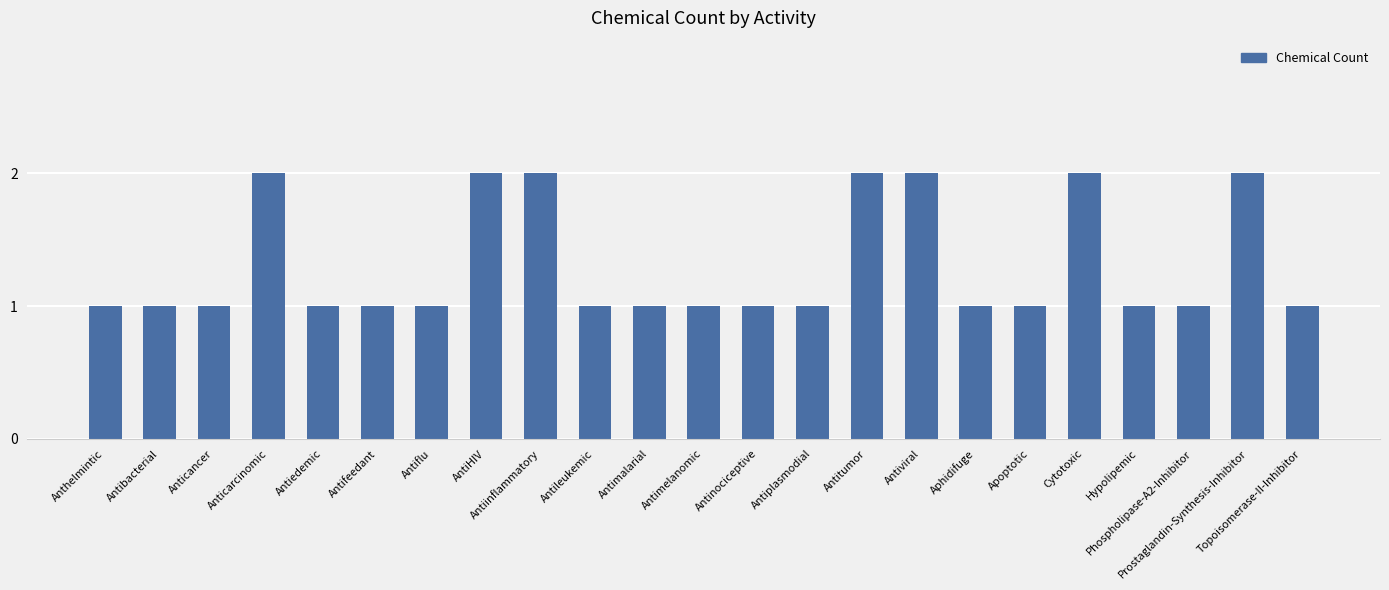

What is the label of the 23rd bar from the left?

Topoisomerase-II-Inhibitor